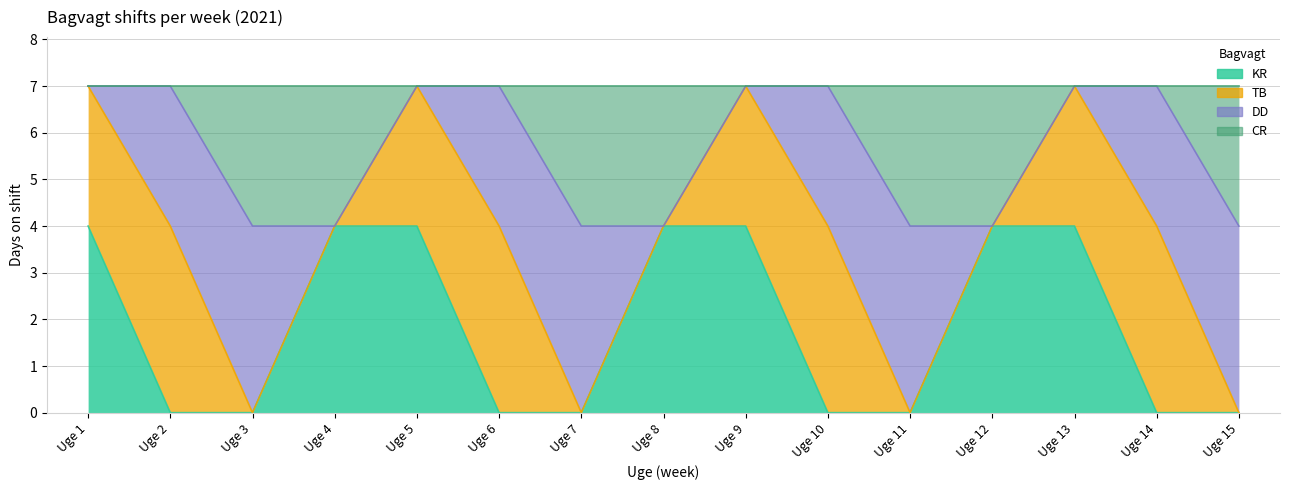

Count the number of categories in the chart.

15